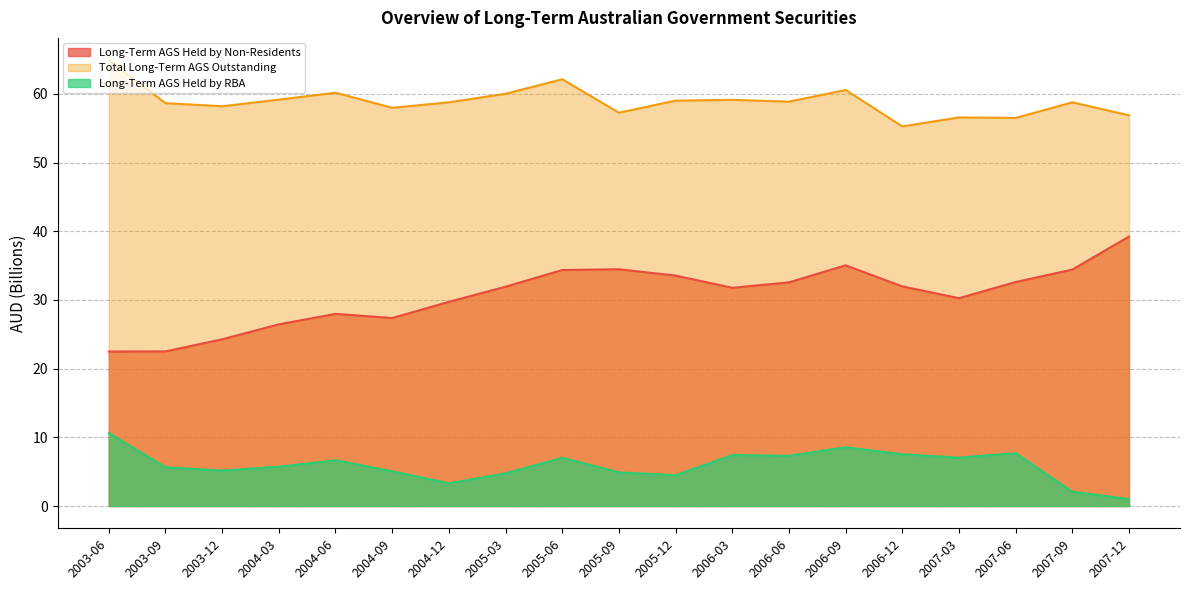

In Total Long-Term AGS Outstanding, how many points are higher than both neighbors (excluding endpoints)?

6